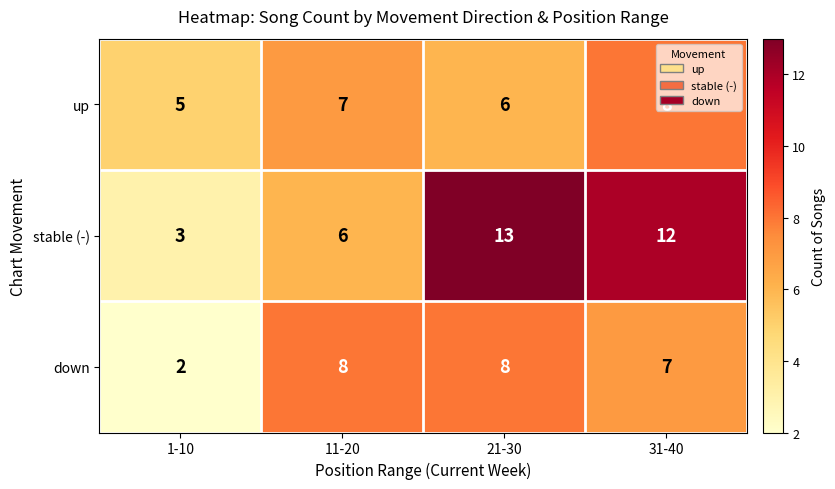

How many data points does each series have?

4